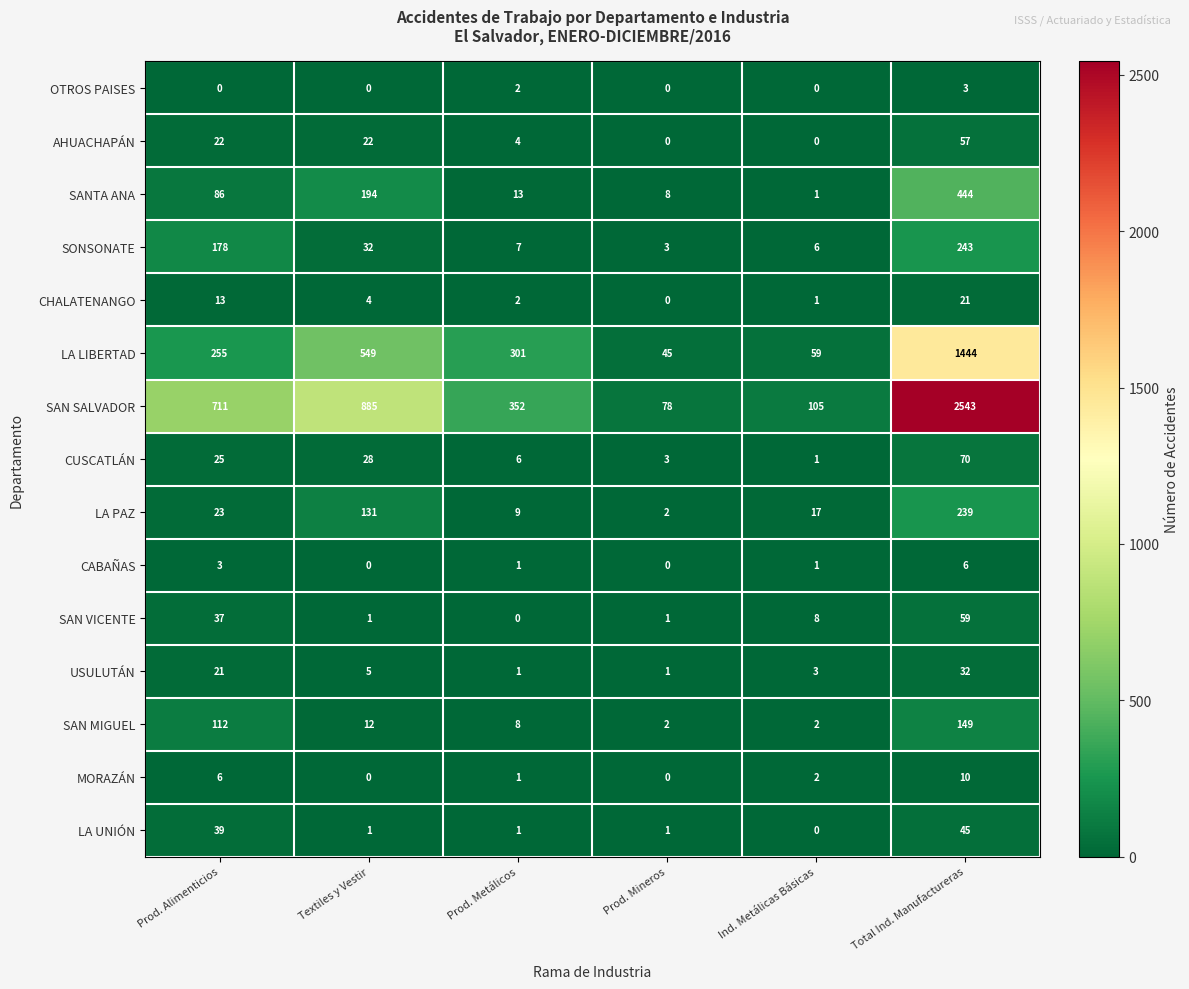

Which series changed the most between Textiles y Vestir and Ind. Metálicas Básicas?

SAN SALVADOR